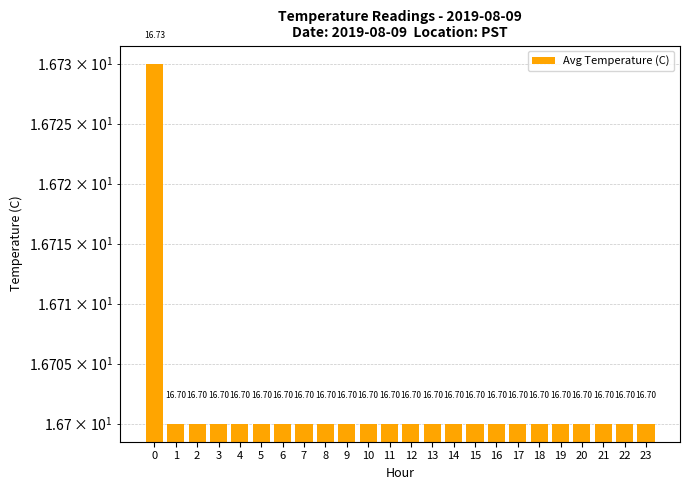

How many data points does each series have?

24